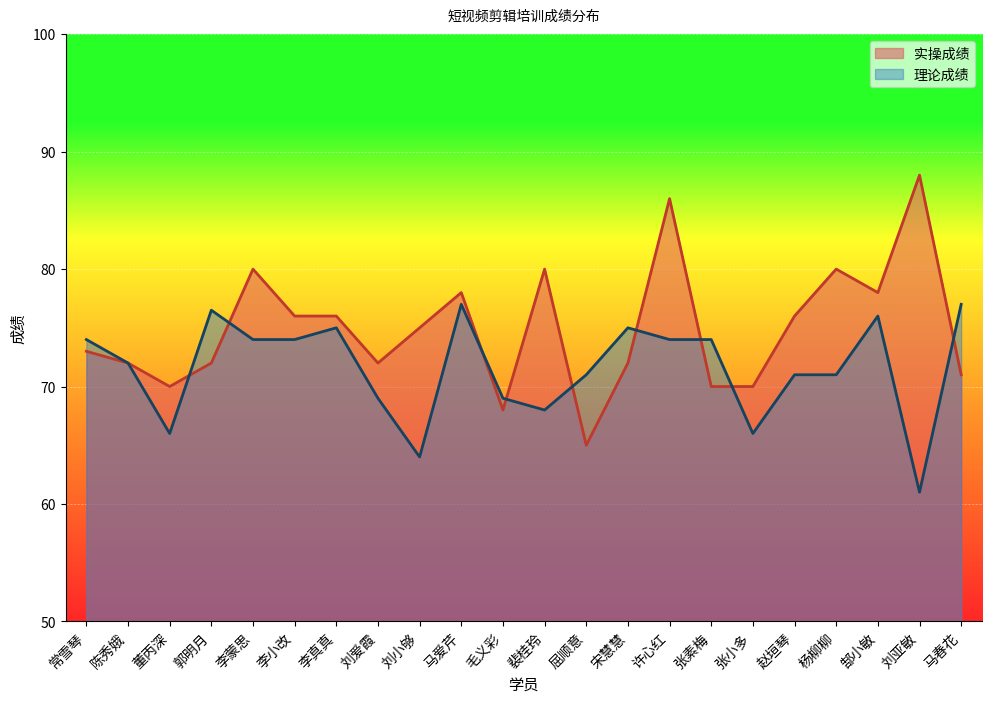

At which category does the chart reach its peak across all series?

刘亚敏